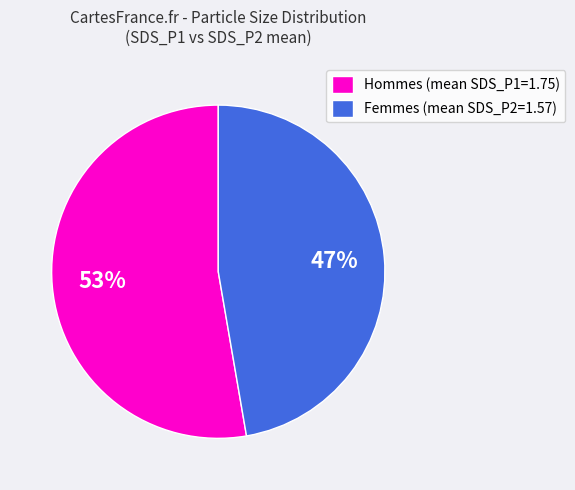

Approximately how many times larger is the value at Hommes (mean SDS_P1=1.75) compared to Femmes (mean SDS_P2=1.57)?

1.1